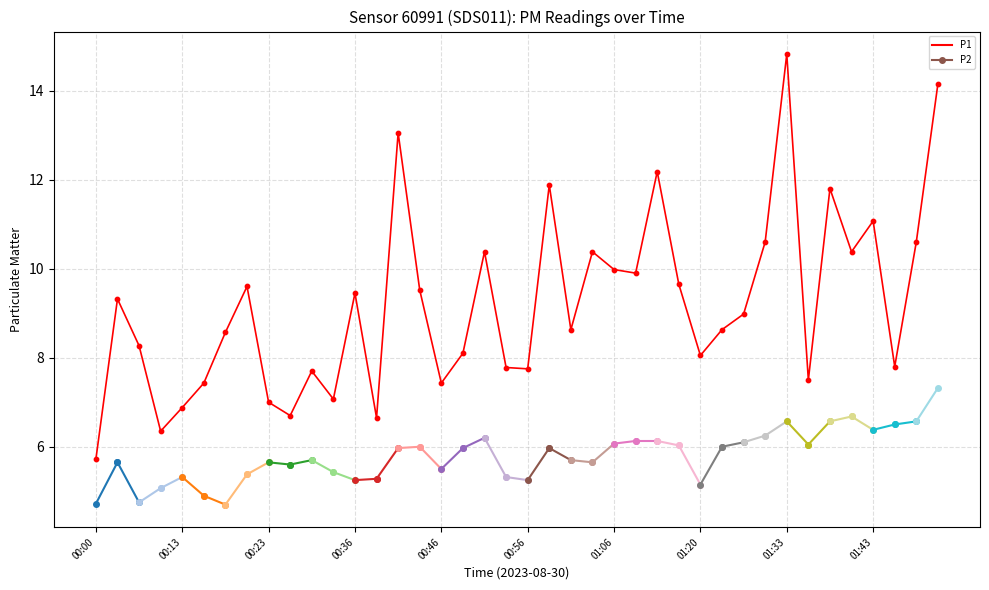

Approximately how many times larger is the value at 01:48 compared to 00:59?

0.9